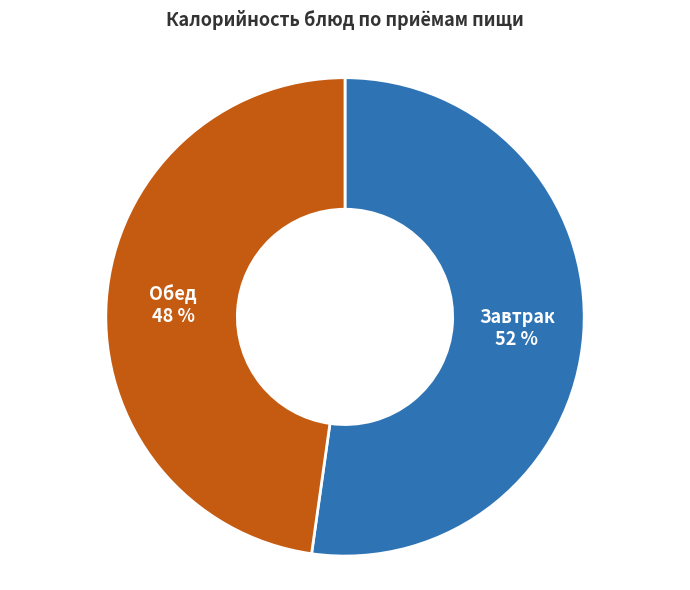

To the nearest percent, what is the average slice percentage?

50%